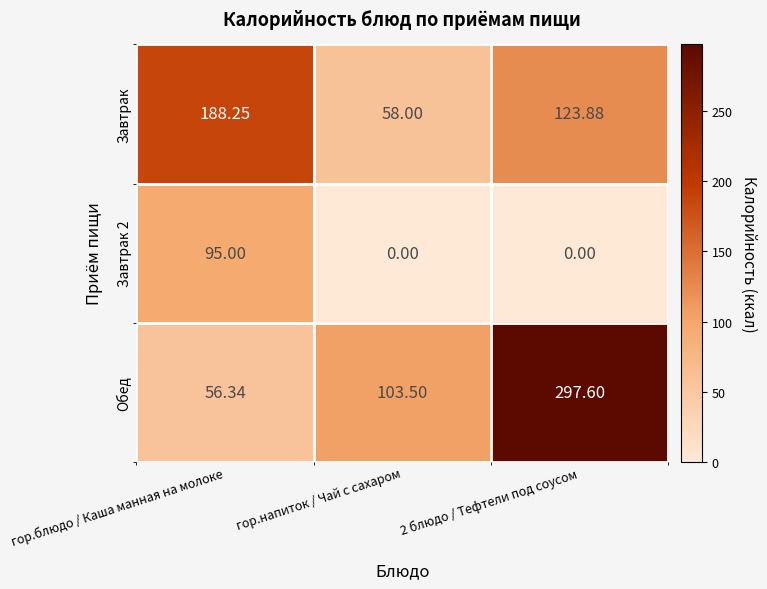

Is the value of Завтрак at гор.блюдо / Каша манная на молоке greater than the value of Обед at 2 блюдо / Тефтели под соусом?

No